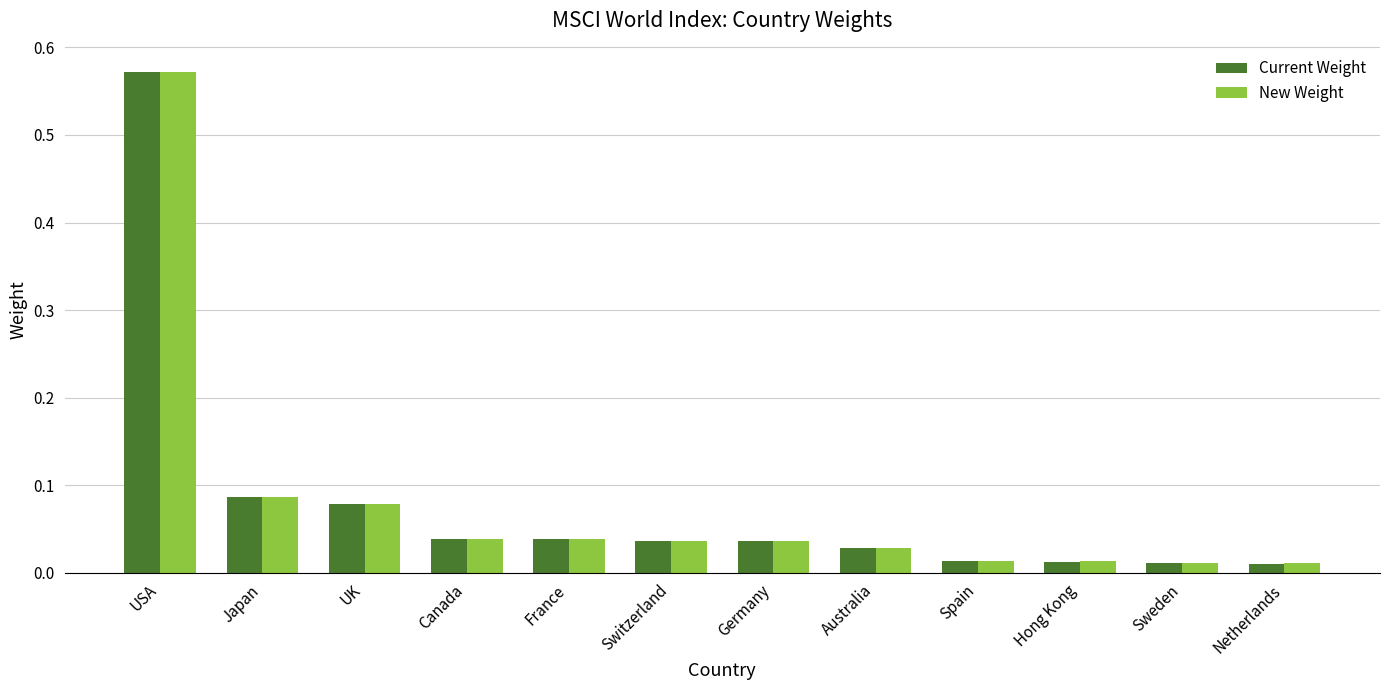

Count the number of data series in this chart.

2